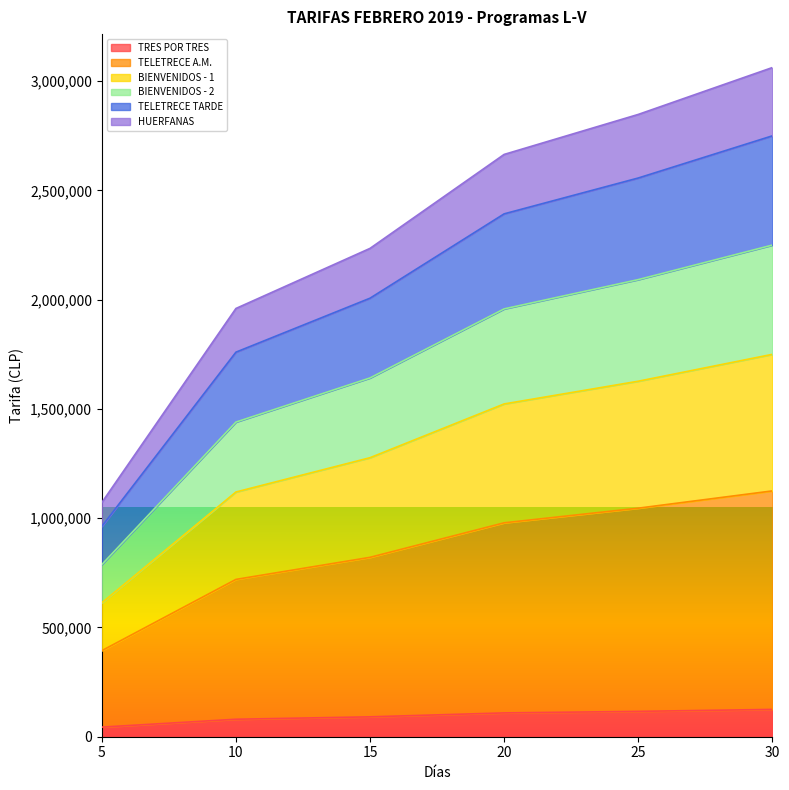

How many lines are shown in the chart?

6